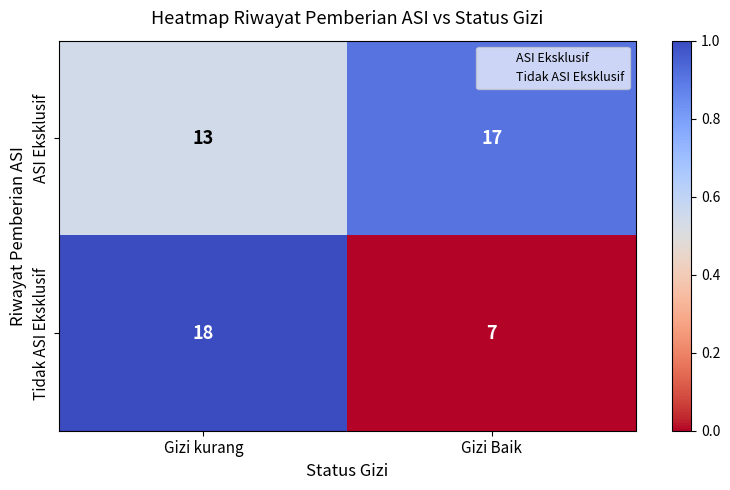

List the series in order of their peak value, highest first.

Tidak ASI Eksklusif, ASI Eksklusif